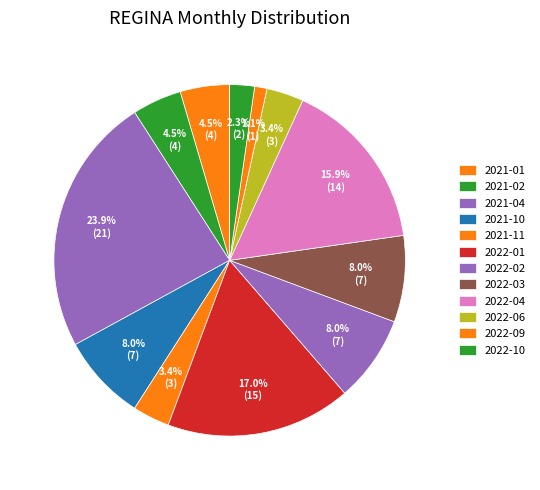

How many slices are in this pie chart?

12